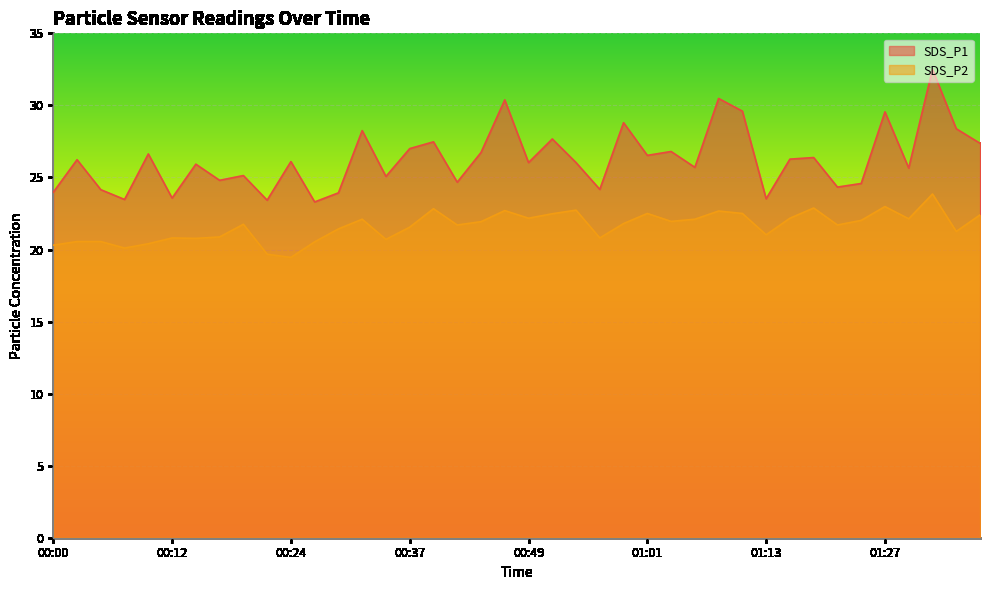

Which series has the largest range (max minus min)?

SDS_P1